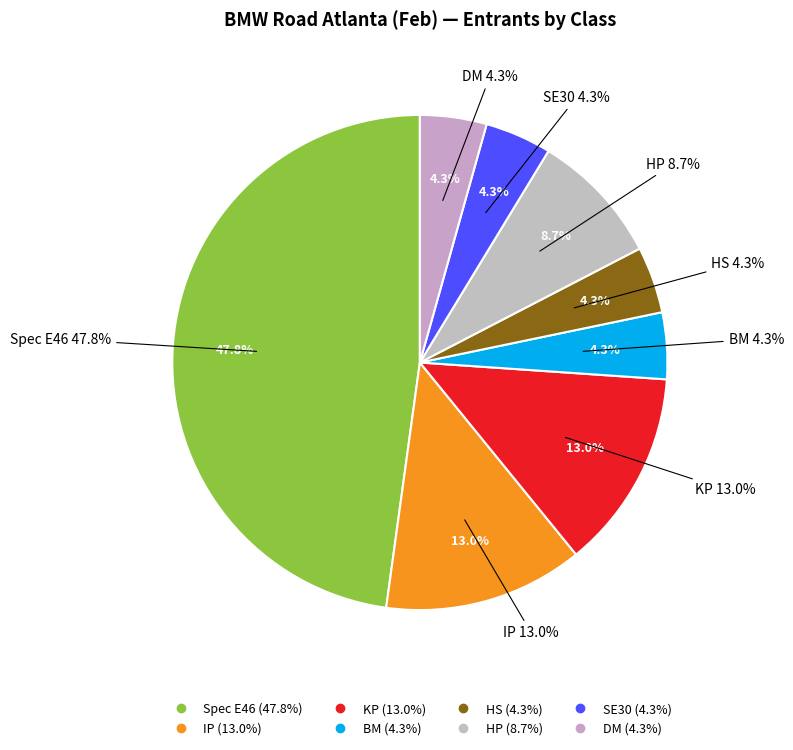

The KP slice represents 13% of the pie. True or false?

True